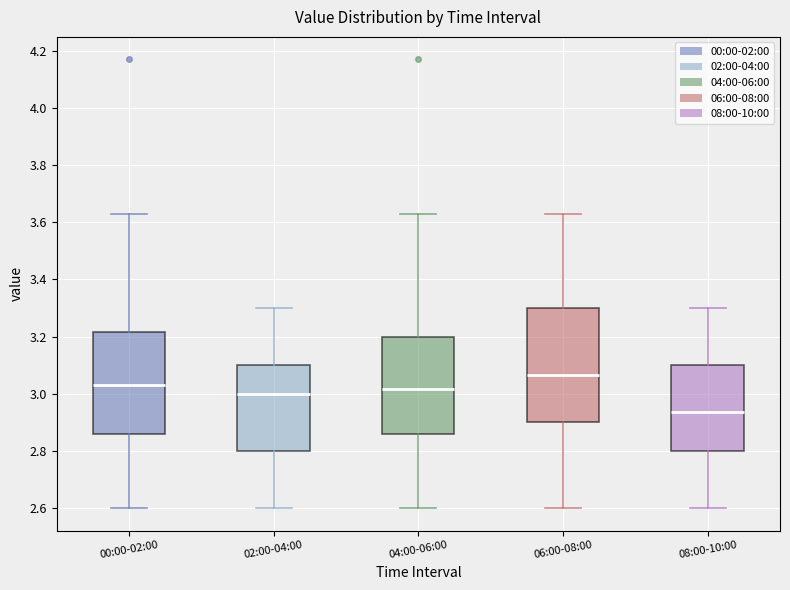

Where is the lower edge of the box for 00:00-02:00 on the y-axis? The values are not printed on the chart, so give them approximately, as read against the axis.

2.86